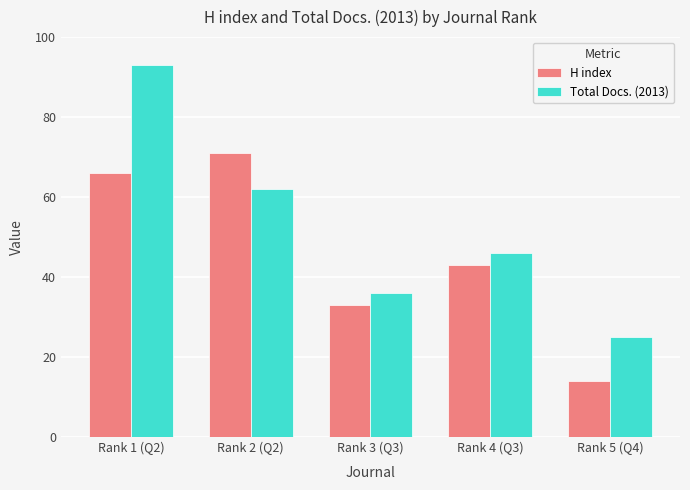

How many bars are there in each group?

2